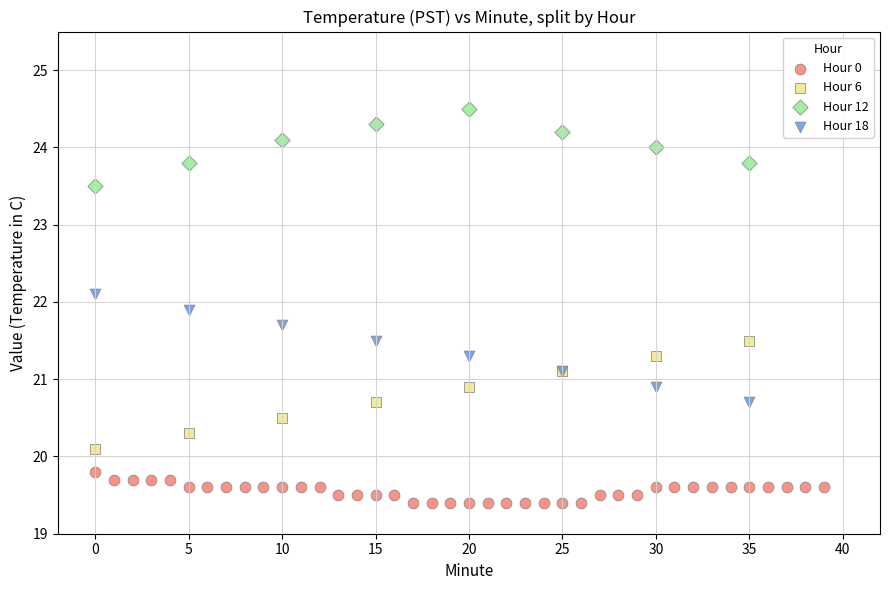

Which series contains the highest Y value?

Hour 12